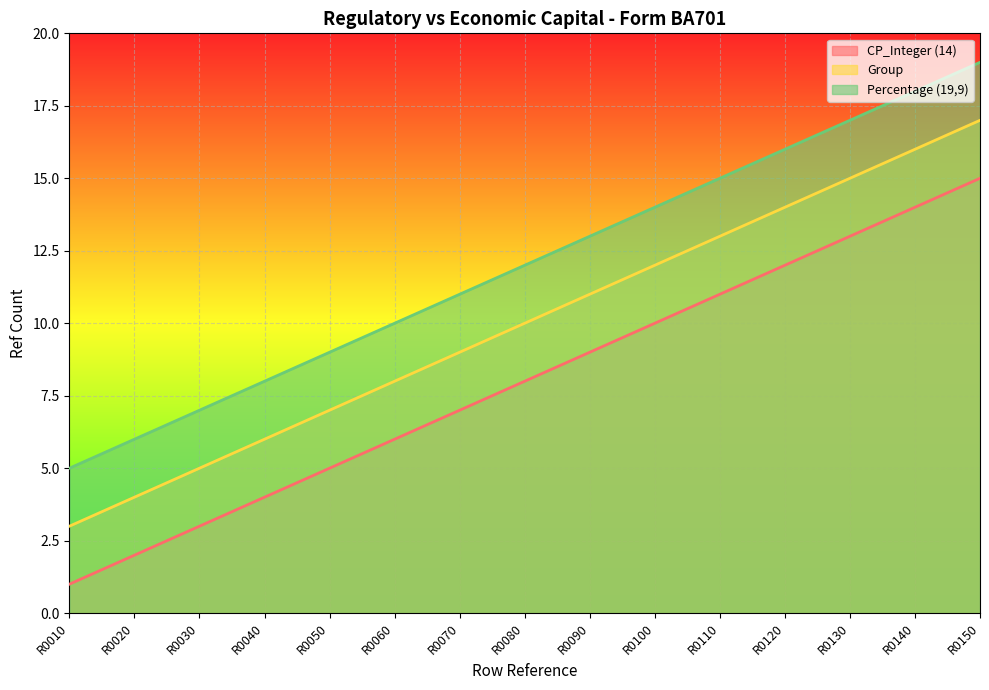

What are all the series names shown in the legend?

CP_Integer (14), Group, Percentage (19,9)